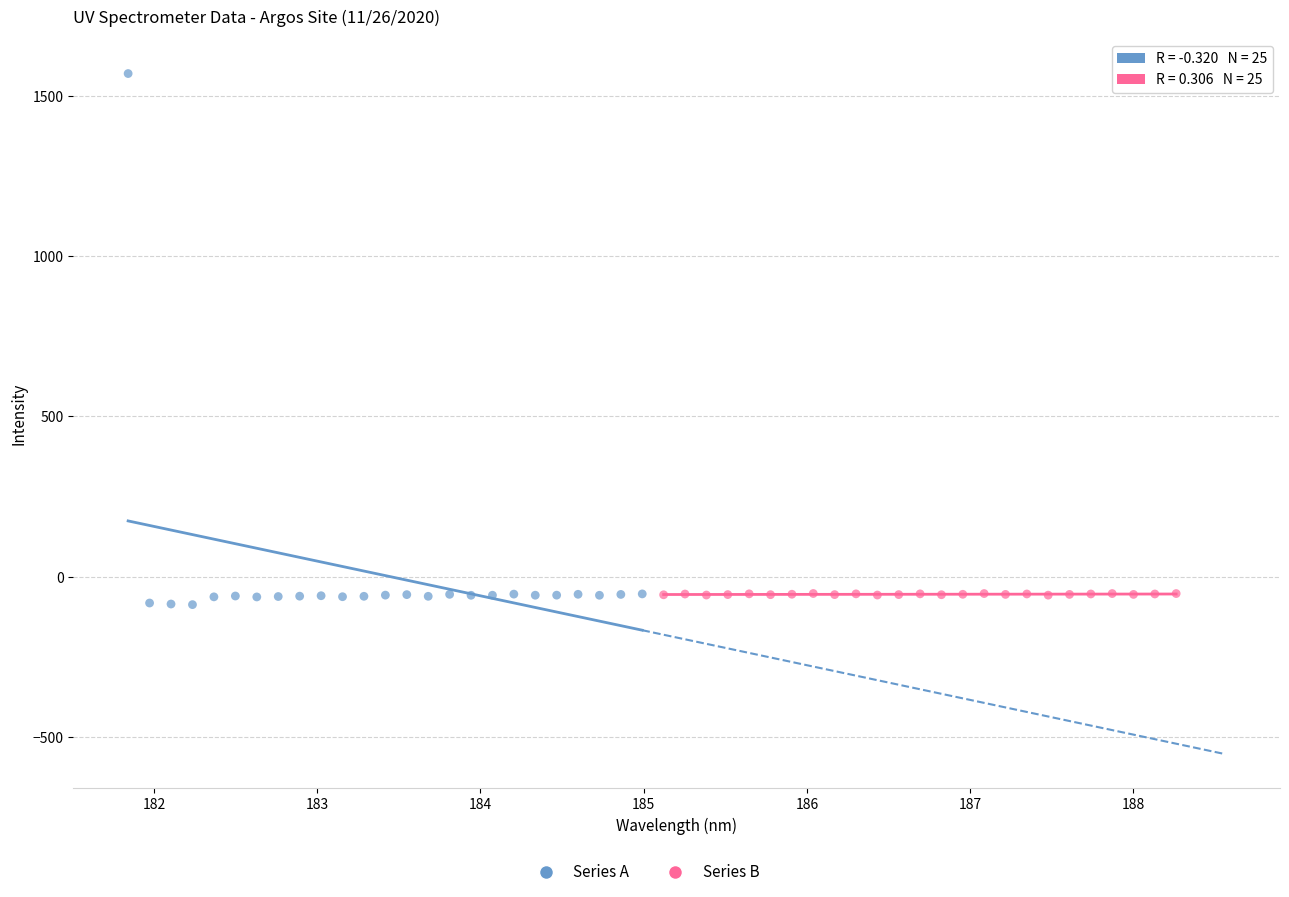

Which series has the largest Y range (max minus min)?

Series A